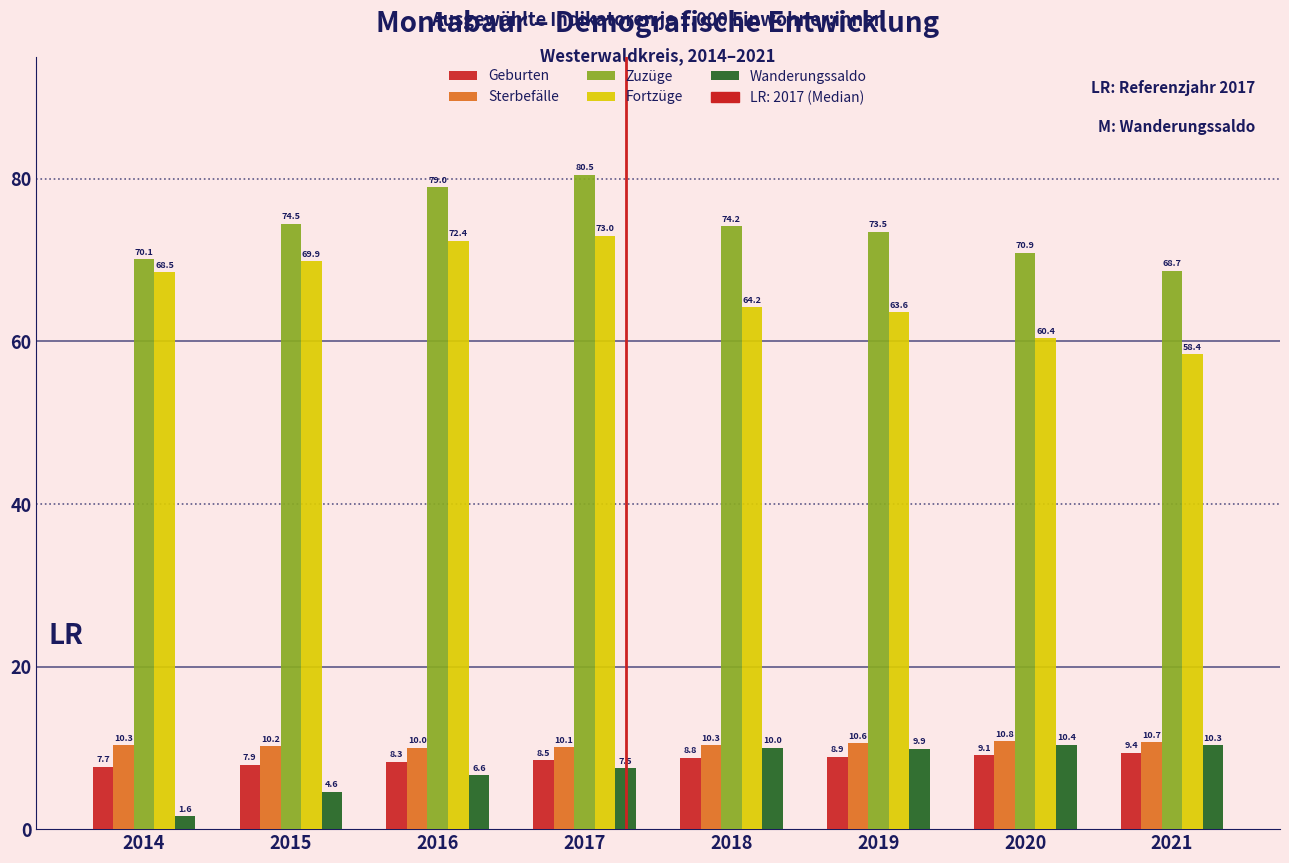

Reading left to right, what are all the values shown in this chart?

Geburten: 7.7	7.9	8.3	8.5	8.8	8.9	9.1	9.4
Sterbefälle: 10.3	10.2	10.0	10.1	10.3	10.6	10.8	10.7
Zuzüge: 70.1	74.5	79.0	80.5	74.2	73.5	70.9	68.7
Fortzüge: 68.5	69.9	72.4	73.0	64.2	63.6	60.4	58.4
Wanderungssaldo: 1.6	4.6	6.6	7.5	10.0	9.9	10.4	10.3